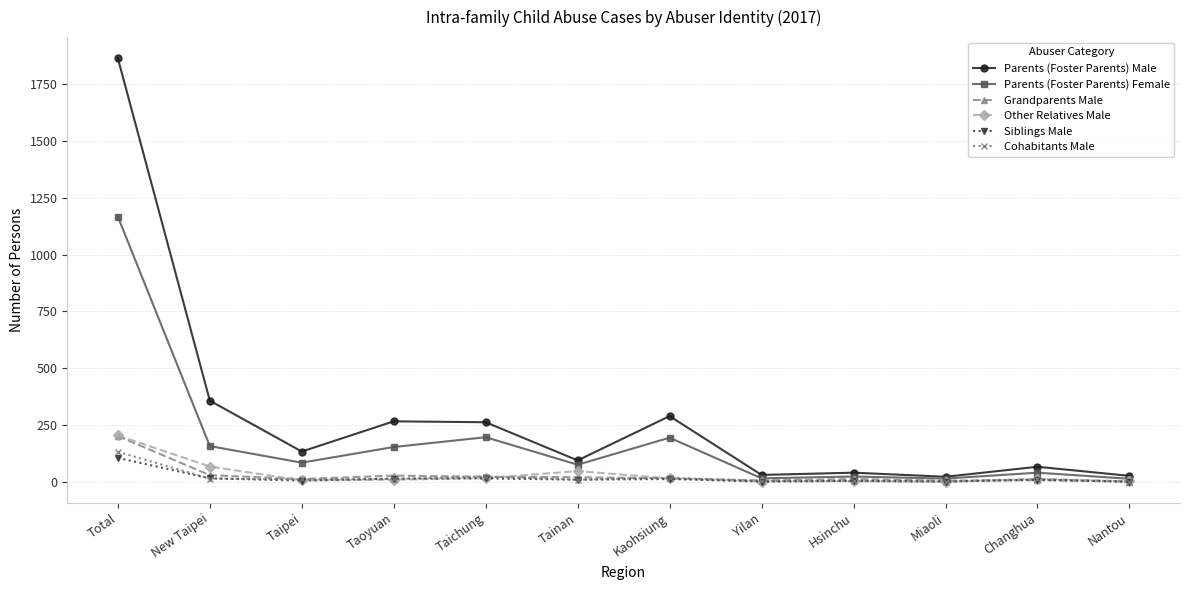

The value of Parents (Foster Parents) Male at Taichung is 455. True or false?

False